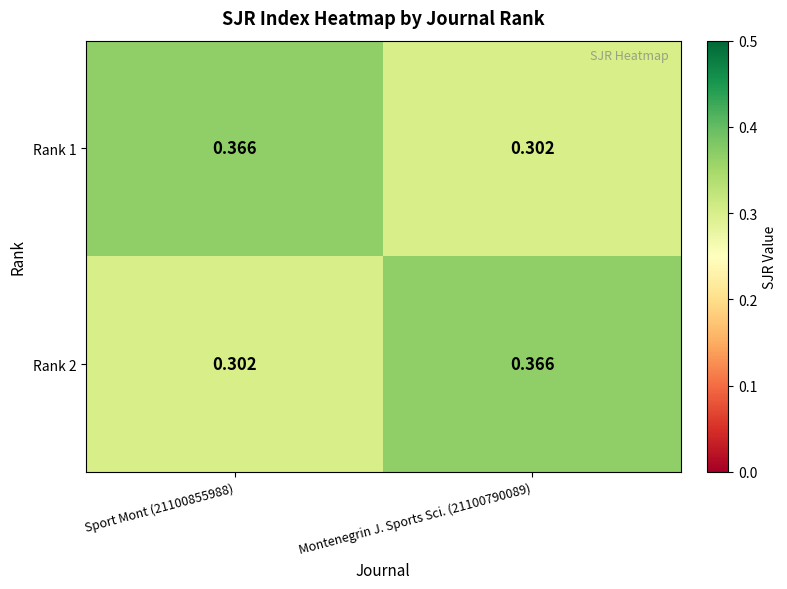

How many data points does each series have?

2